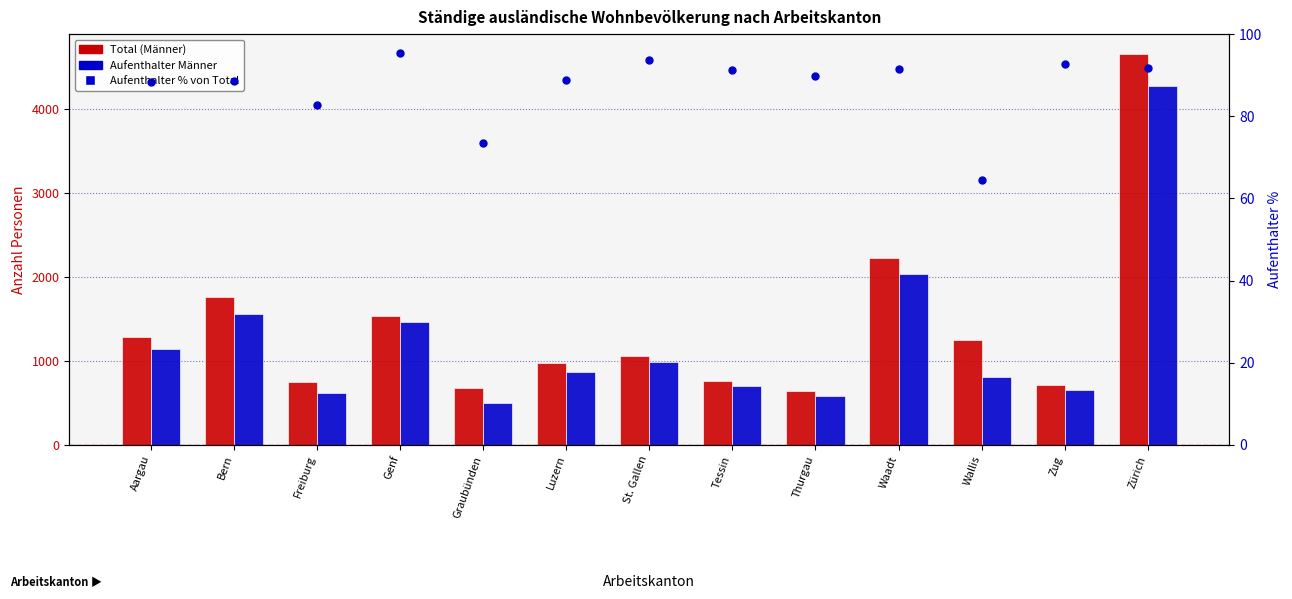

Which series contains the lowest Y value?

Aufenthalter % von Total